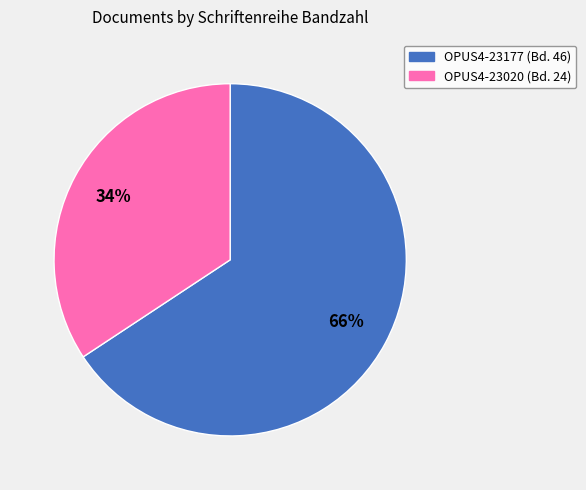

Which category has the smallest portion of the pie?

OPUS4-23020